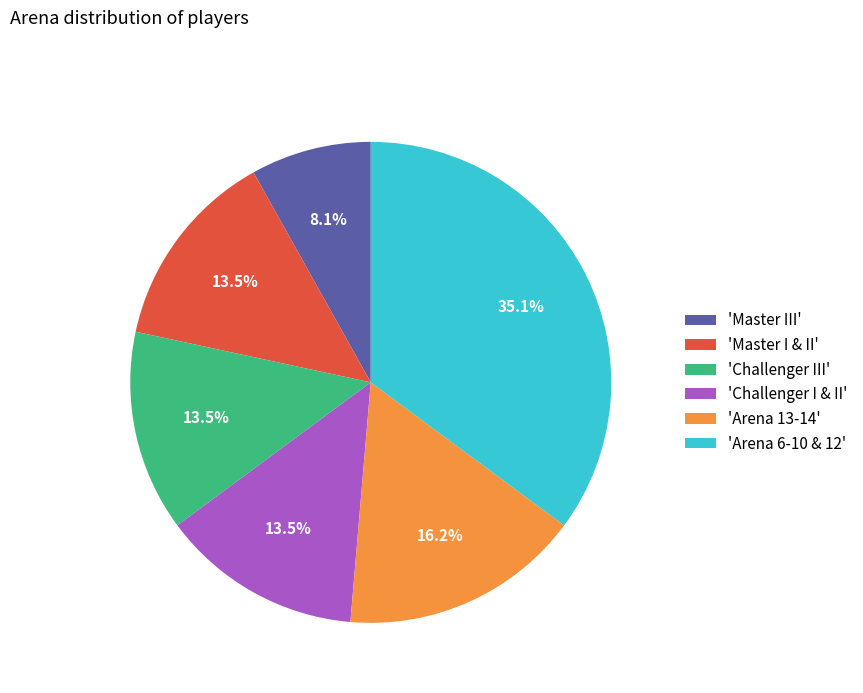

Which slice is the smallest?

'Master III'